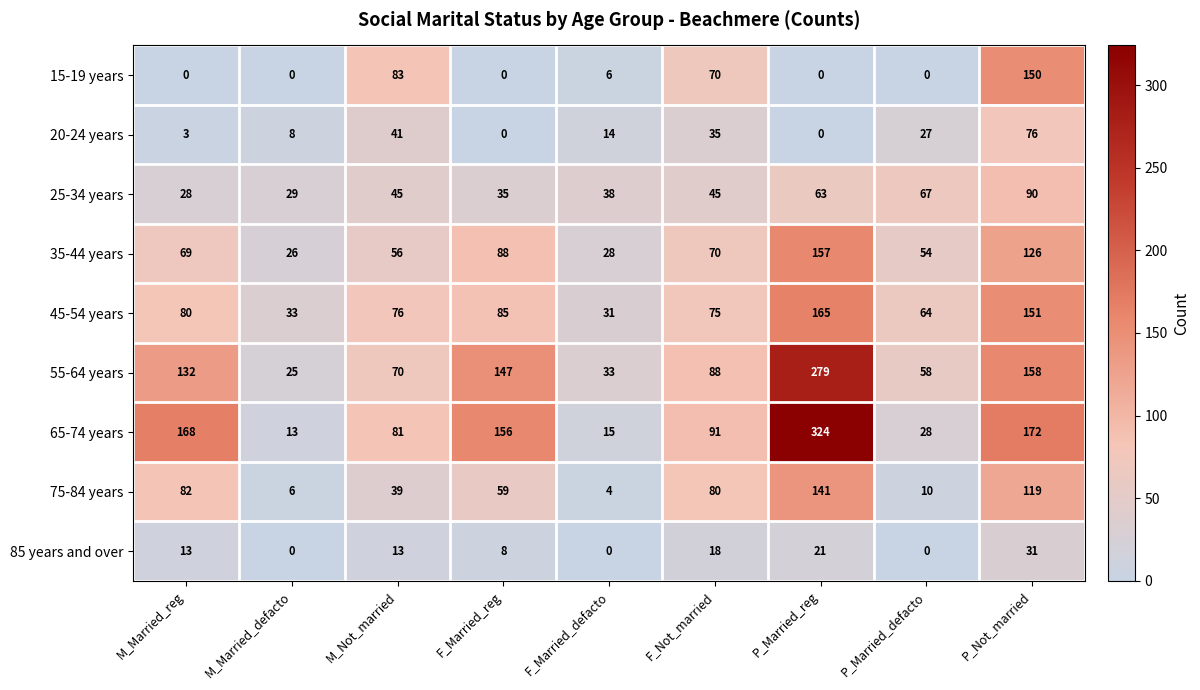

What is the average value of the 65-74 years series?

116